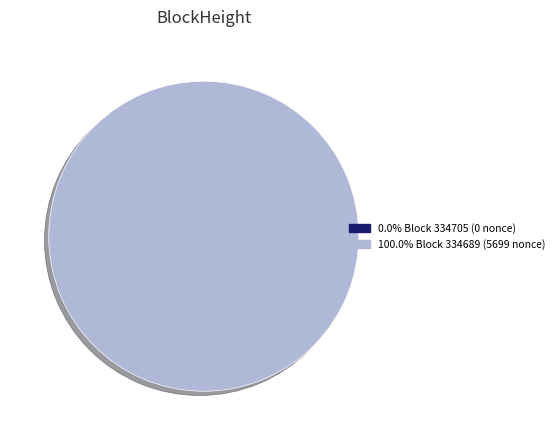

Which slice is the largest?

334689